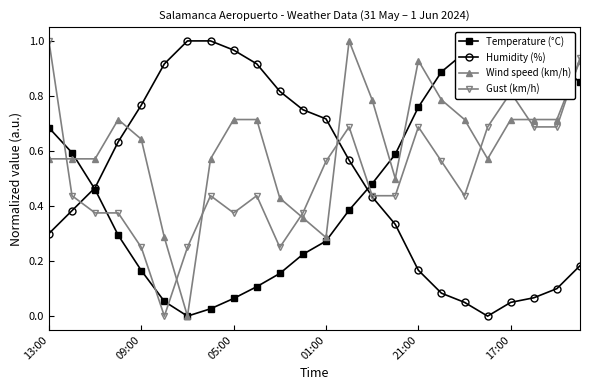

True or false: Humidity (%) and Wind speed (km/h) cross at least once.

True